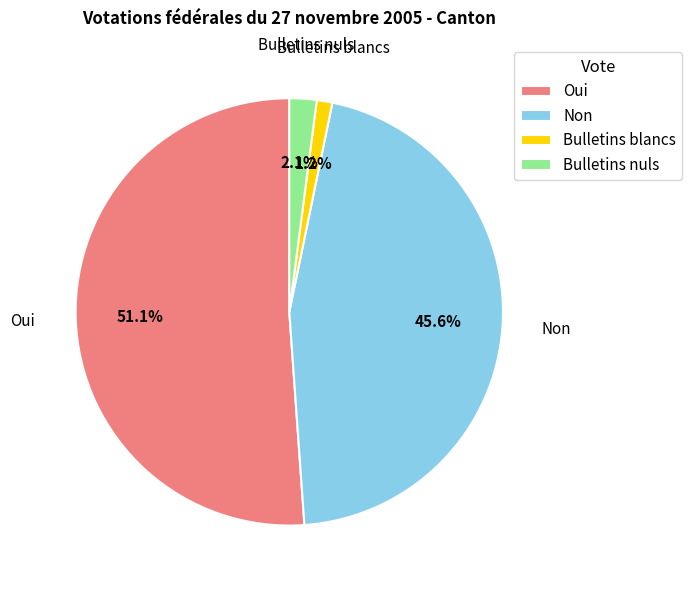

To the nearest percent, what is the difference between the largest and smallest slice percentages?

50%